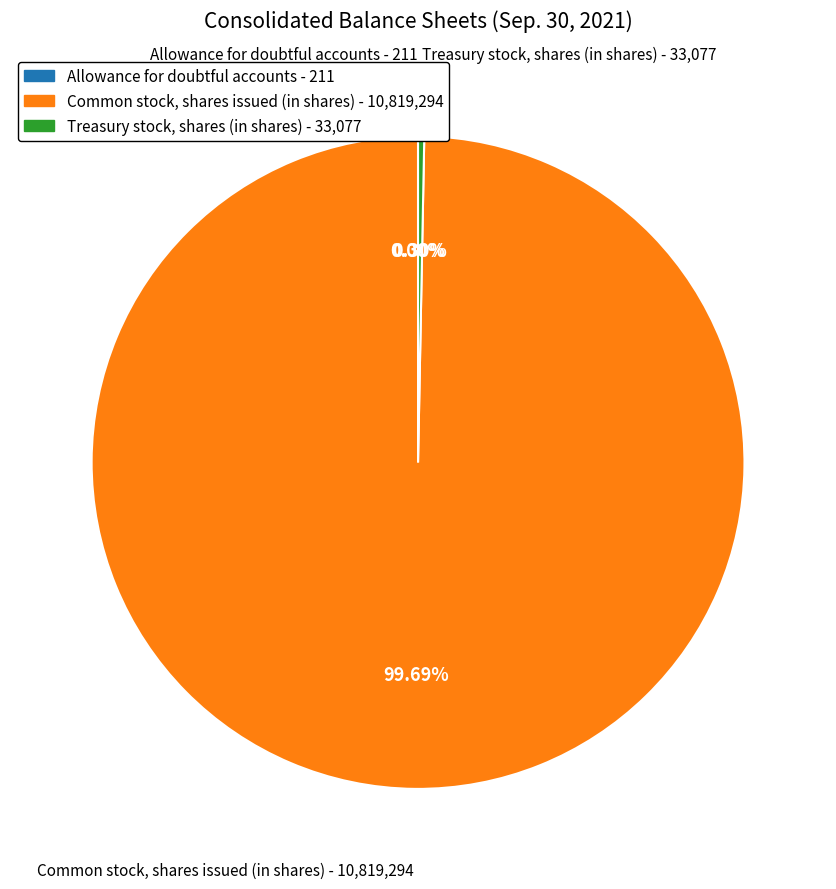

Which slice is the largest?

Common stock, shares issued (in shares)